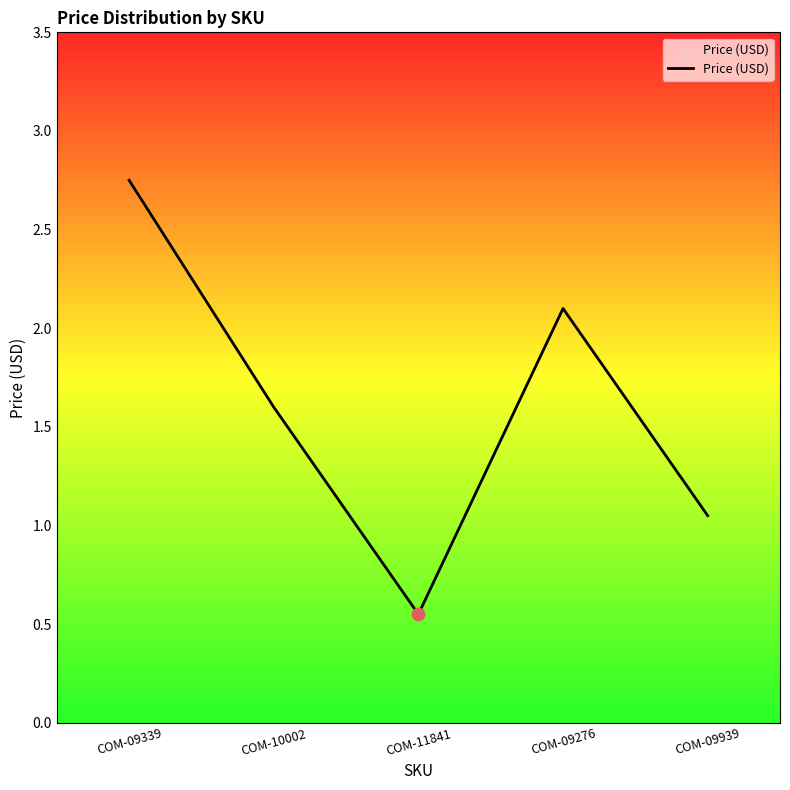

What is the change in value from COM-10002 to COM-09276?

+0.5